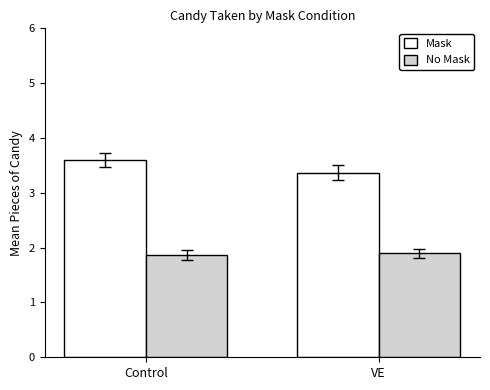

What is the difference between the maximum and minimum values in the Mask series?

0.2